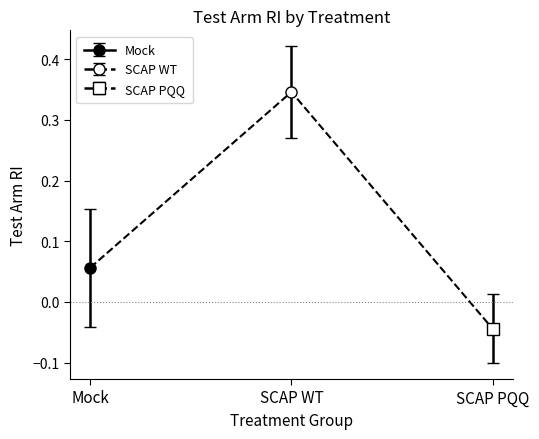

Which series has the largest total across all categories?

SCAP WT (Test Arm RI)